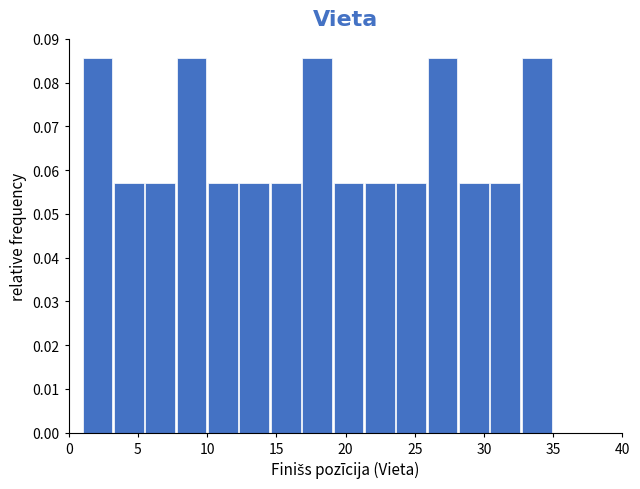

How tall is the bar that spans 5.5 to 8.0 on the x-axis? Neither the bar edges nor the heights are printed on the chart, so give them approximately, as read against the axes.

0.057